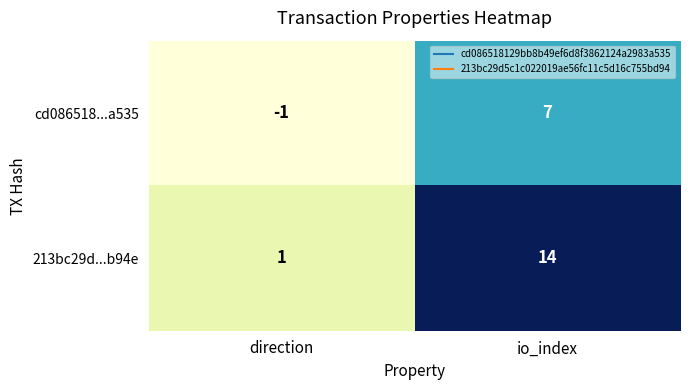

Between direction and io_index, which series saw the biggest shift?

213bc29d...b94e